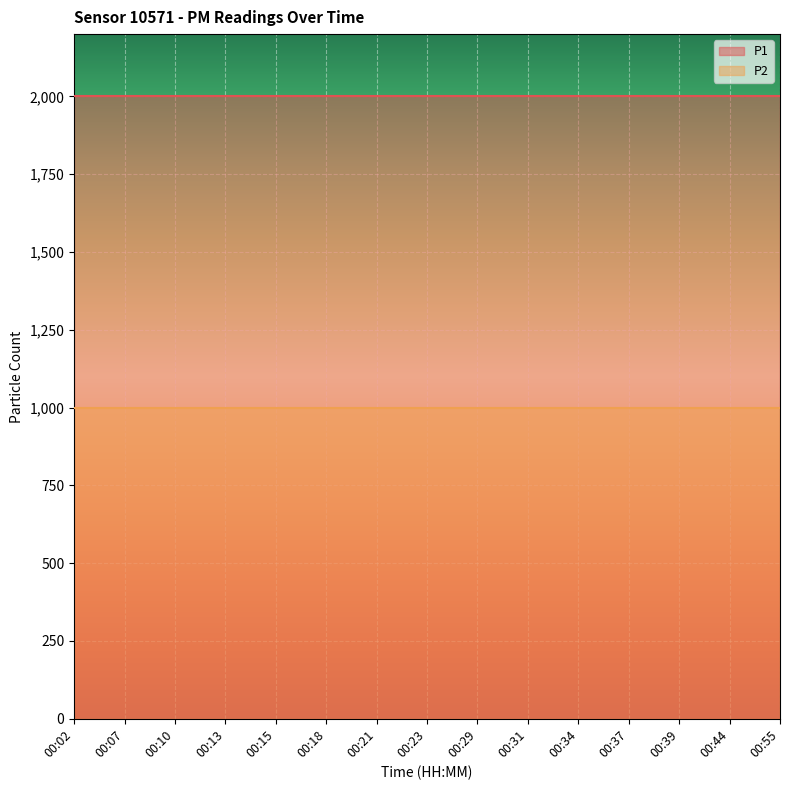

Reading left to right, transcribe all the data shown in this chart.

P1: 1999.9	1999.9	1999.9	1999.9	1999.9	1999.9	1999.9	1999.9	1999.9	1999.9	1999.9	1999.9	1999.9	1999.9	1999.9
P2: 999.9	999.9	999.9	999.9	999.9	999.9	999.9	999.9	999.9	999.9	999.9	999.9	999.9	999.9	999.9